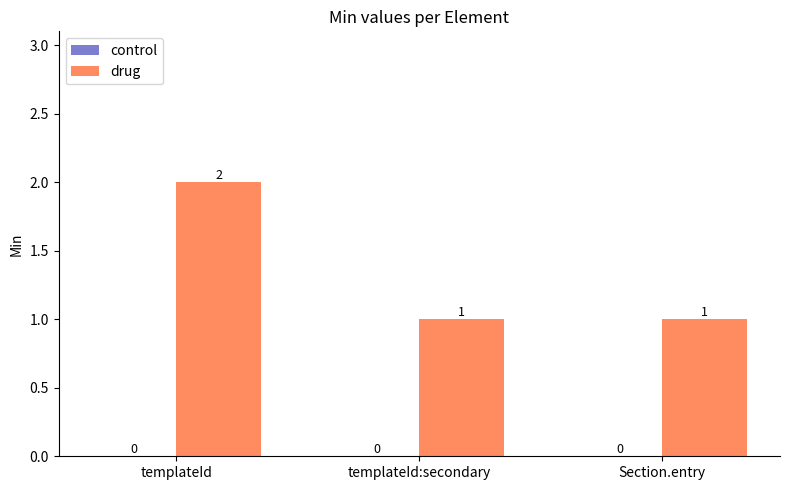

Which label corresponds to the largest value in the chart?

templateId